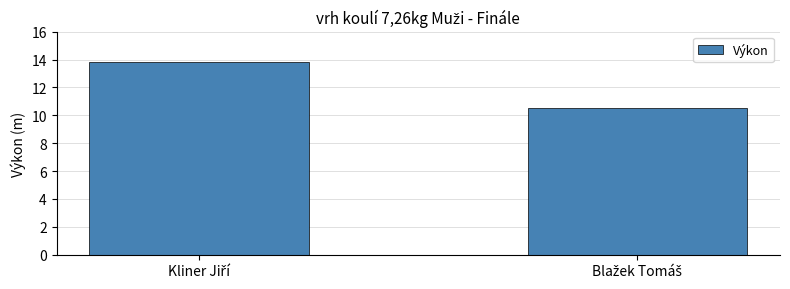

How many bars are there in total?

2